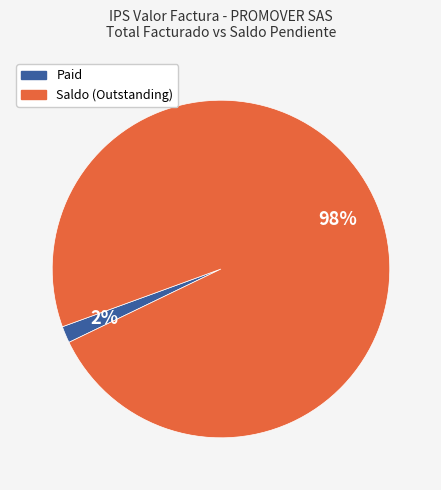

Which slice is the largest?

Saldo (Outstanding)